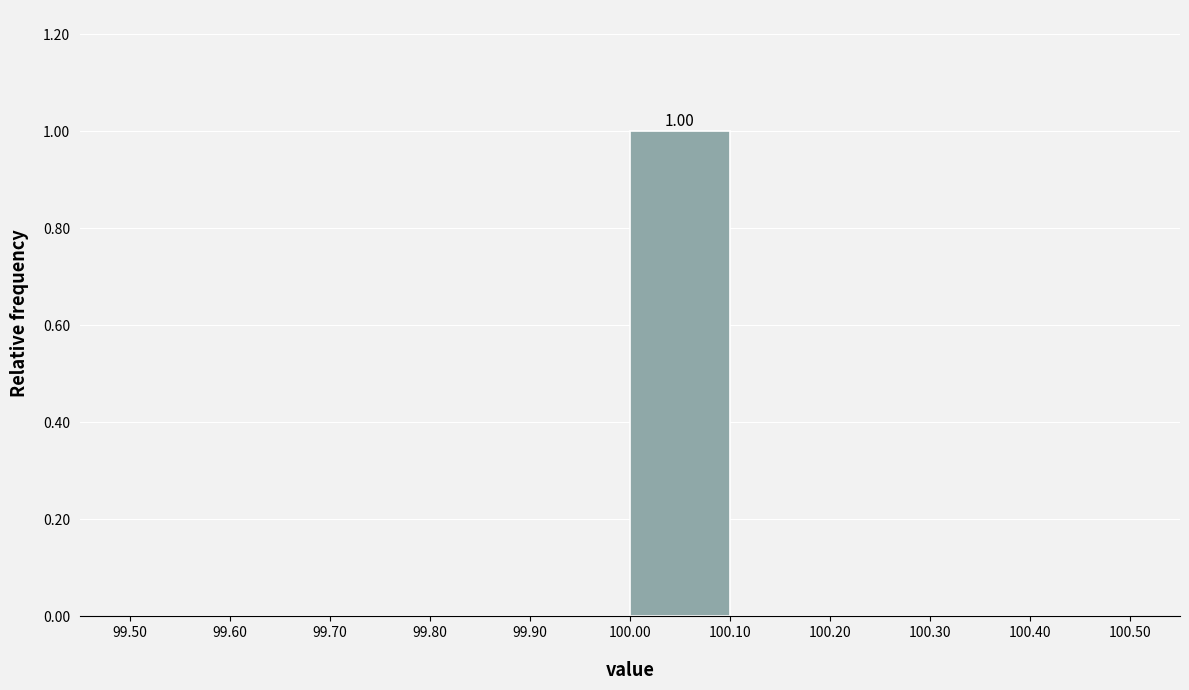

Which range on the x-axis has the tallest bar?

100.00 to 100.10